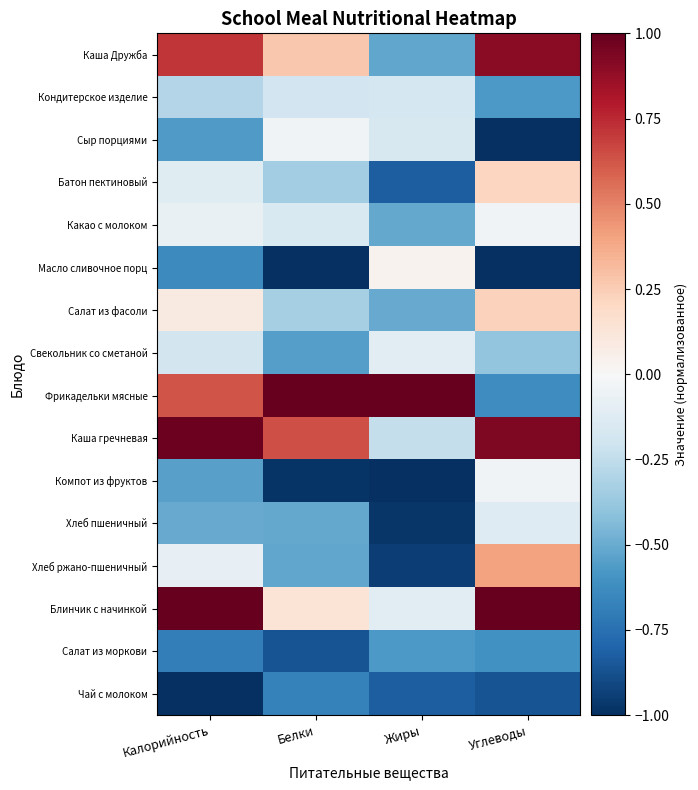

Which series has the largest total across all categories?

Каша гречневая